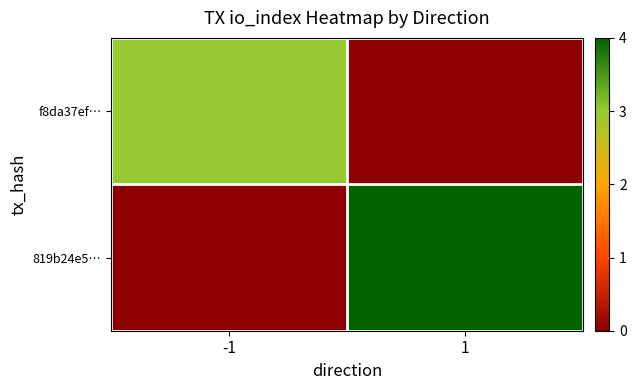

Which has a higher value, 1 or -1?

-1